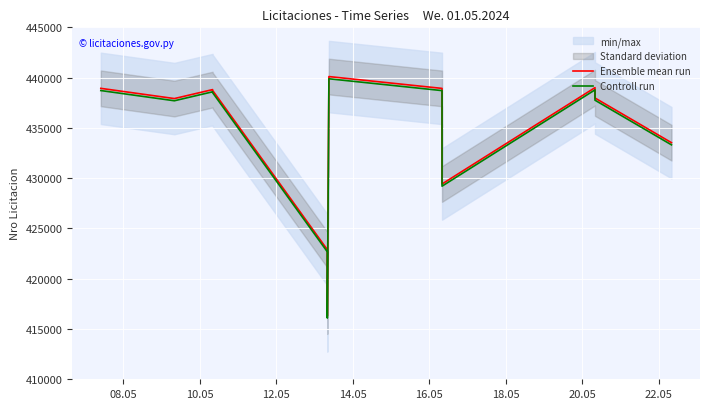

Is it true that Ensemble mean run equals 731938.2 at 12?

False